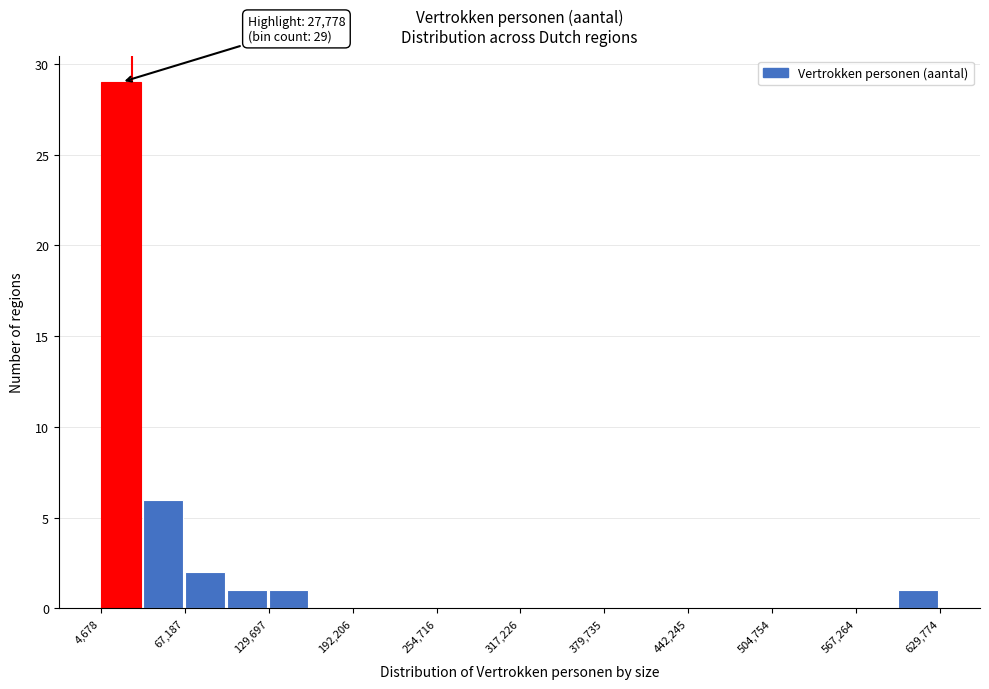

Around what value on the x-axis is the tallest bar? Give the approximate position of its centre, as read against the axis.

20000